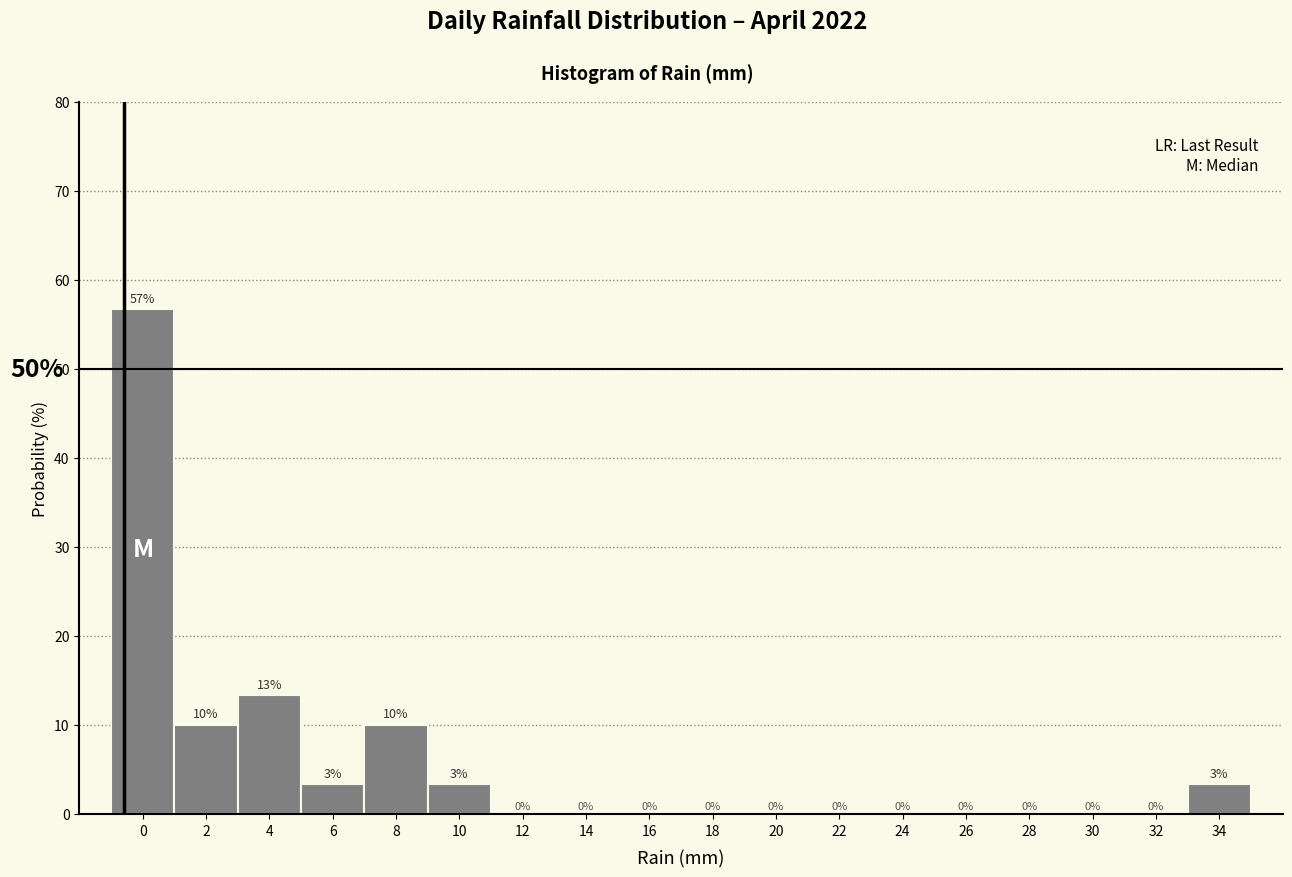

What is the greatest value displayed?

56.7